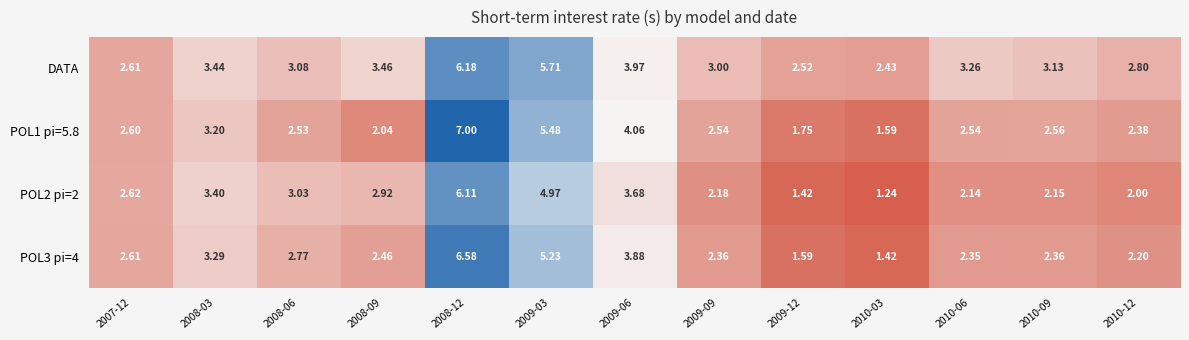

Which series has the widest spread of values?

POL1 pi=5.8